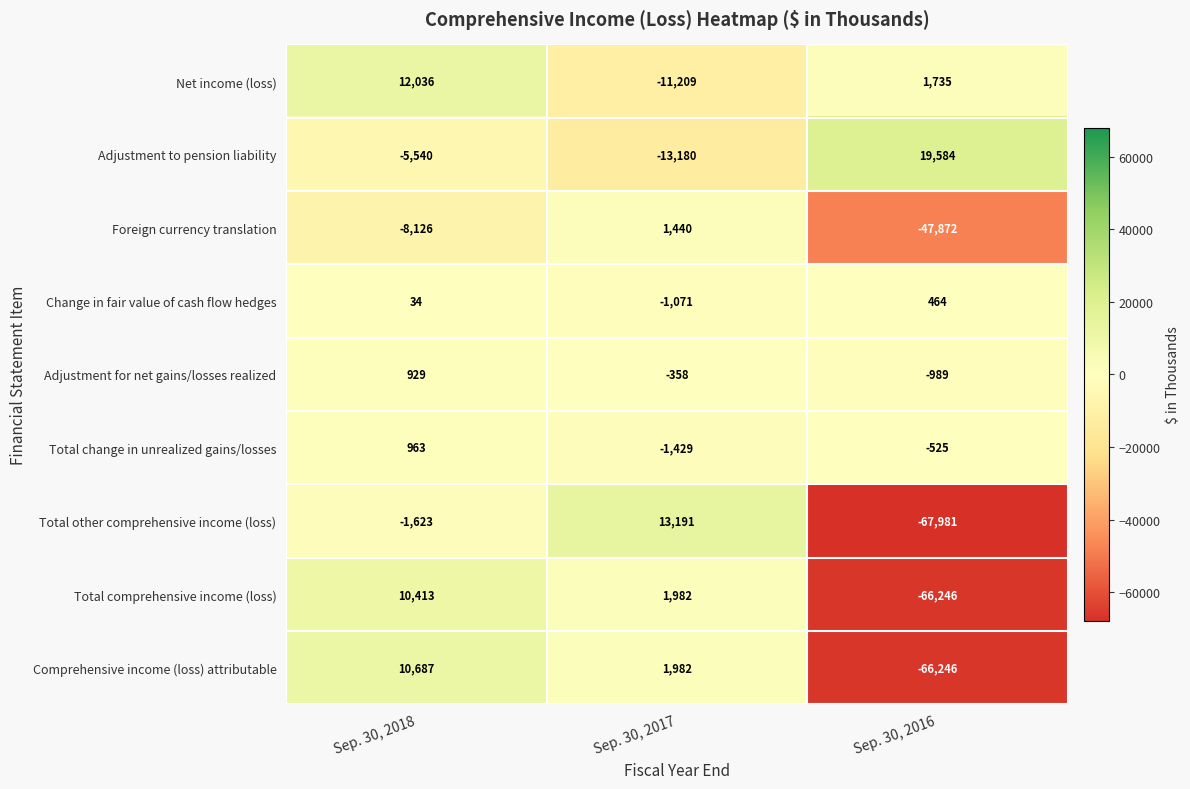

How many series are shown in this chart?

9